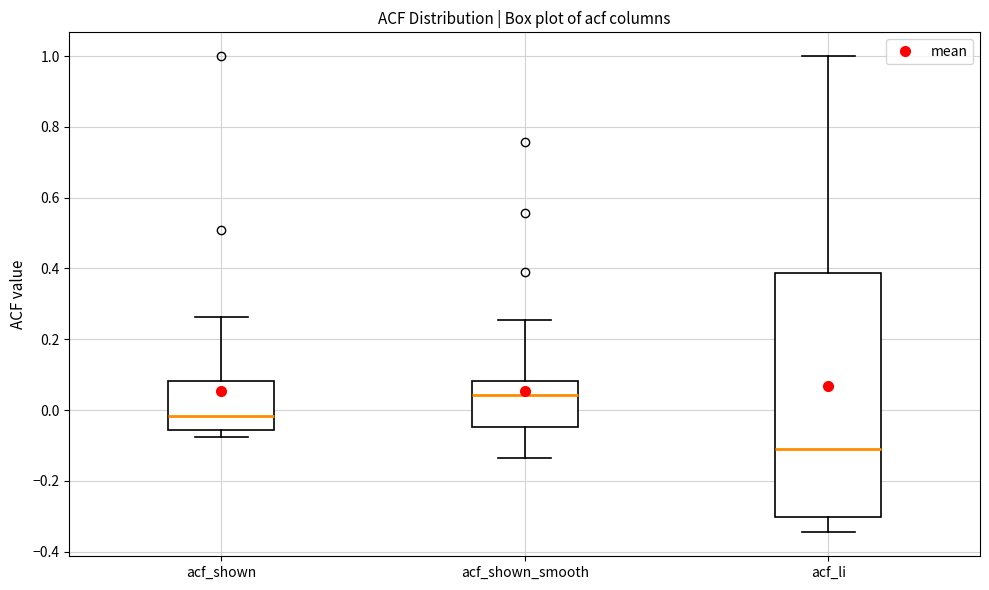

Comparing the boxes themselves (not the whiskers), which one is the tallest?

acf_li